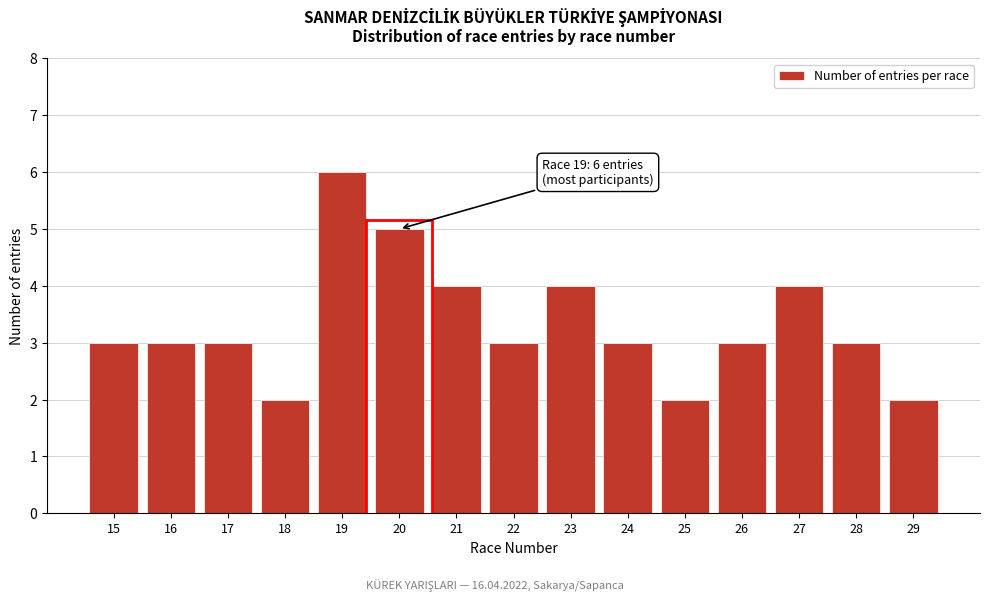

Reading right to left, extract all data points from this chart.

29=2	28=3	27=4	26=3	25=2	24=3	23=4	22=3	21=4	20=5	19=6	18=2	17=3	16=3	15=3